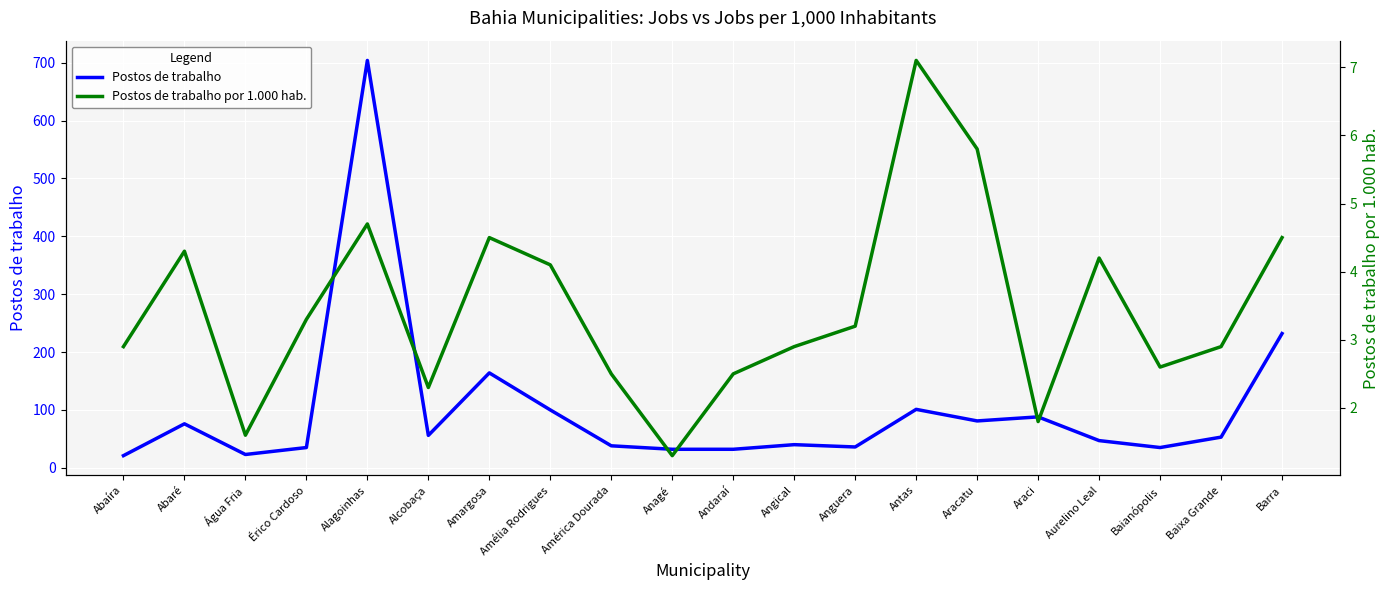

What is the difference between the Postos de trabalho values at Antas and Água Fria?

78.0